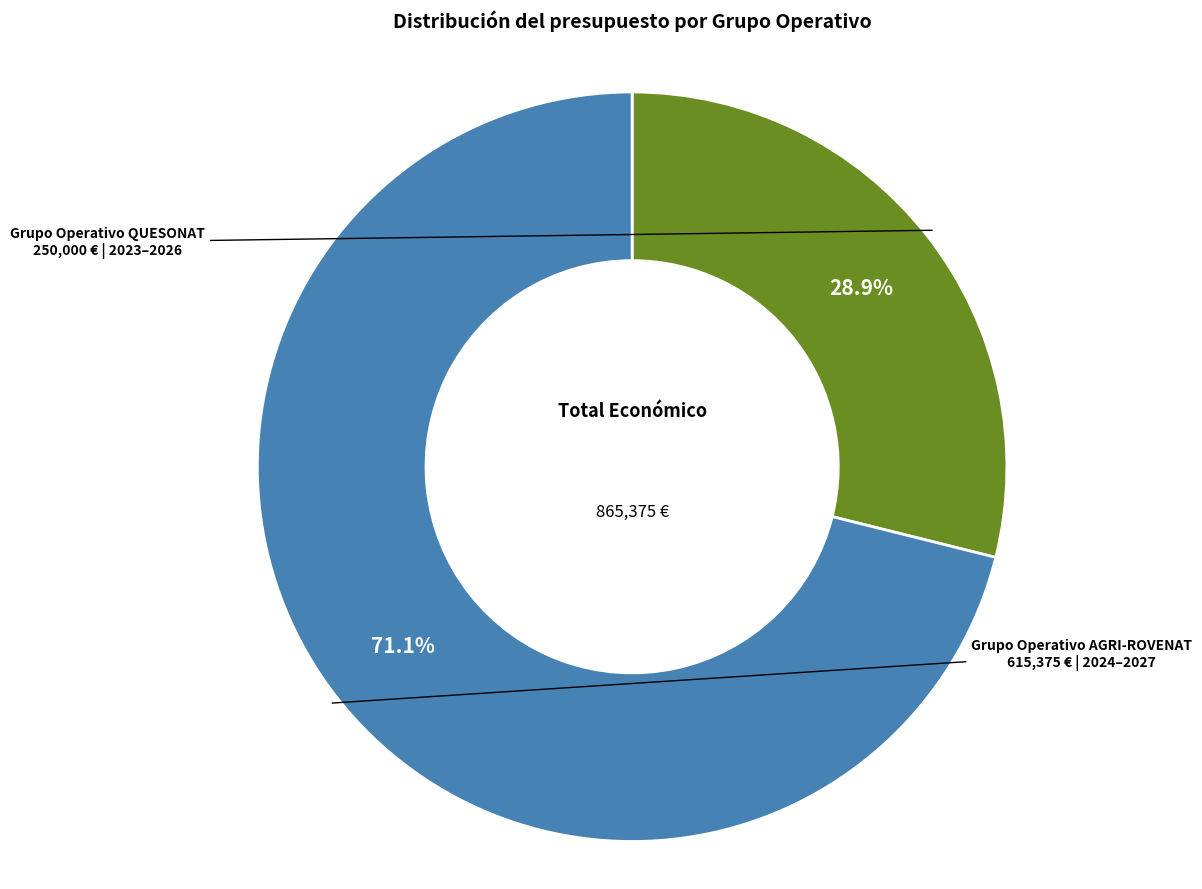

Is there a majority slice in this chart?

Yes